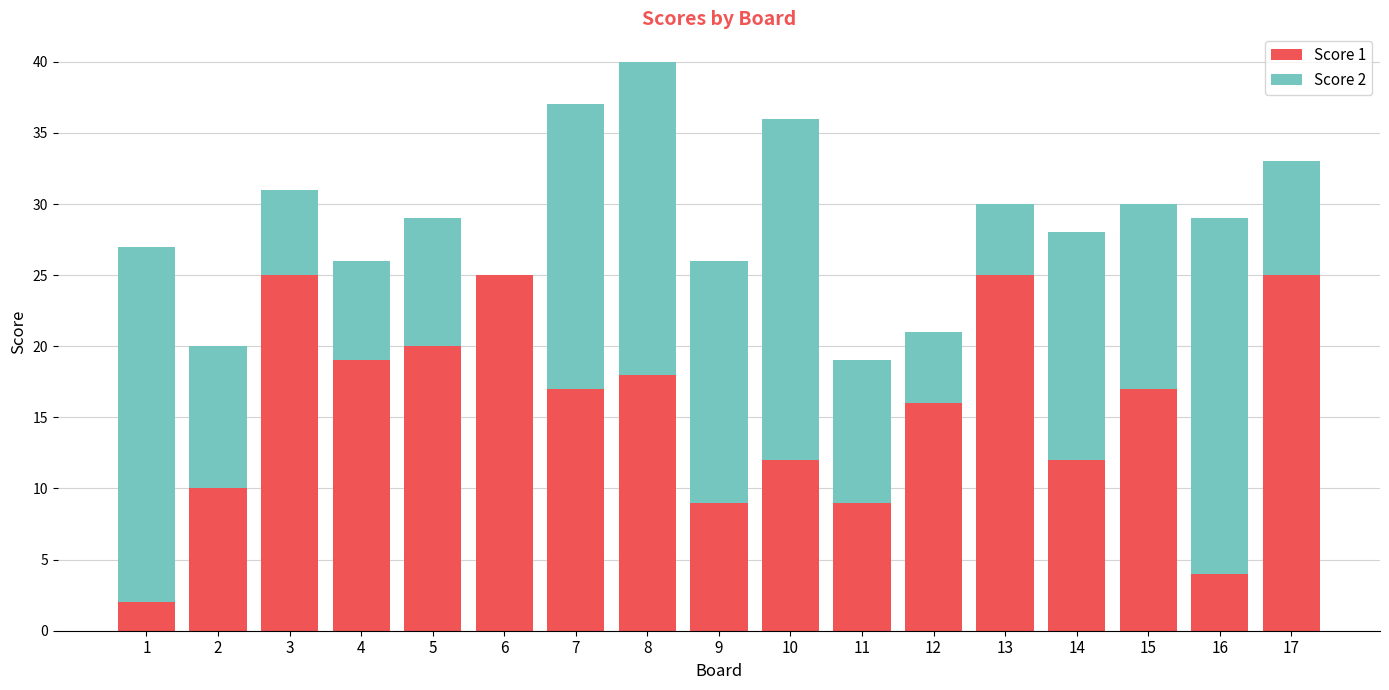

How many series are shown in this chart?

2